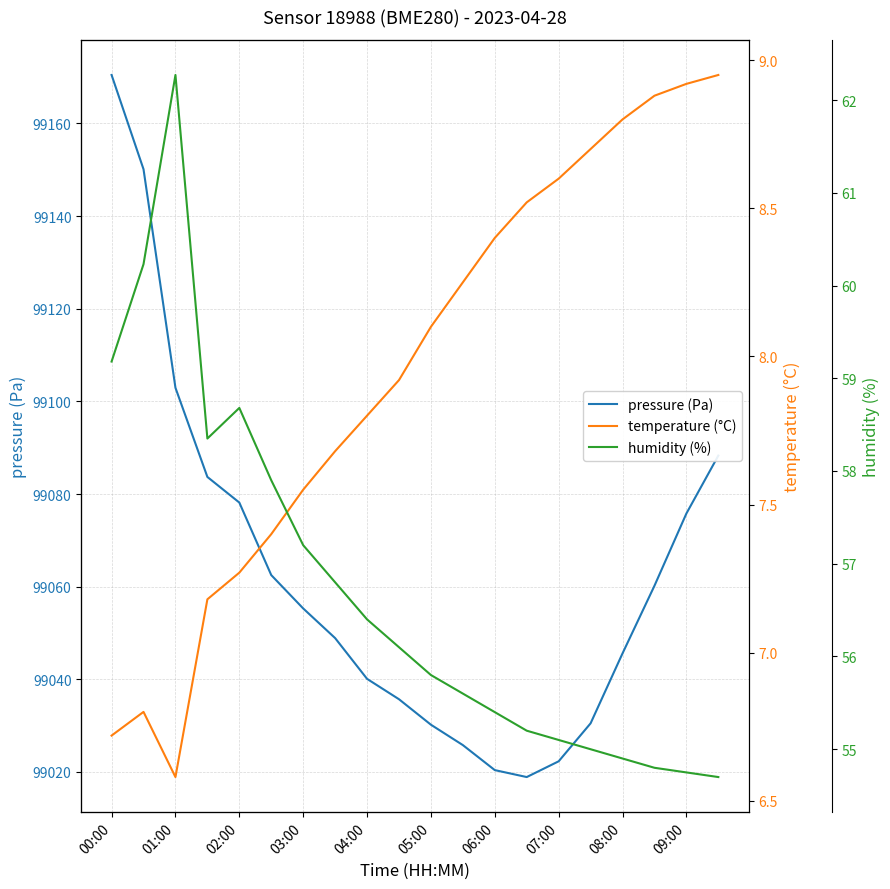

Which category has the highest value in the pressure (Pa) series?

00:00